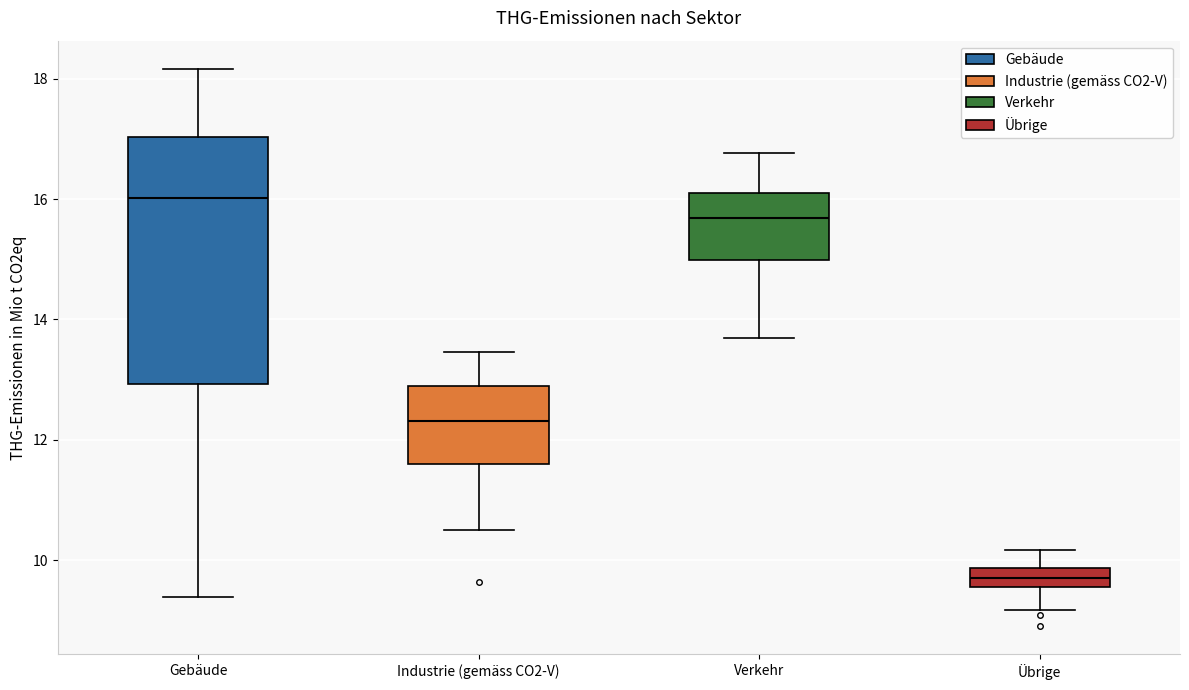

Reading left to right, transcribe this box plot: for each box, give where its median line is, the range the box spans, and where its two whiskers end, as read against the y-axis. The values are not printed on the chart, so give them approximately, as read against the axis.

Gebäude: median 16.0, box 13.0 to 17.0, whiskers 9.4 to 18.2
Industrie (gemäss CO2-V): median 12.4, box 11.6 to 12.8, whiskers 10.6 to 13.4
Verkehr: median 15.6, box 15.0 to 16.2, whiskers 13.6 to 16.8
Übrige: median 9.8 (inside the box), box 9.6 to 9.8, whiskers 9.2 to 10.2